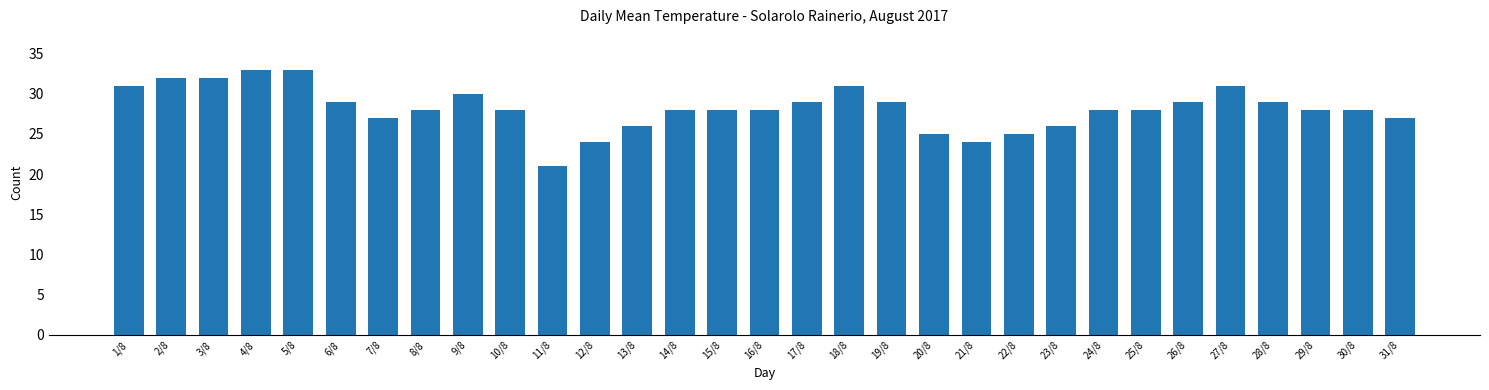

Is it true that the value at 27/8 is 43?

False